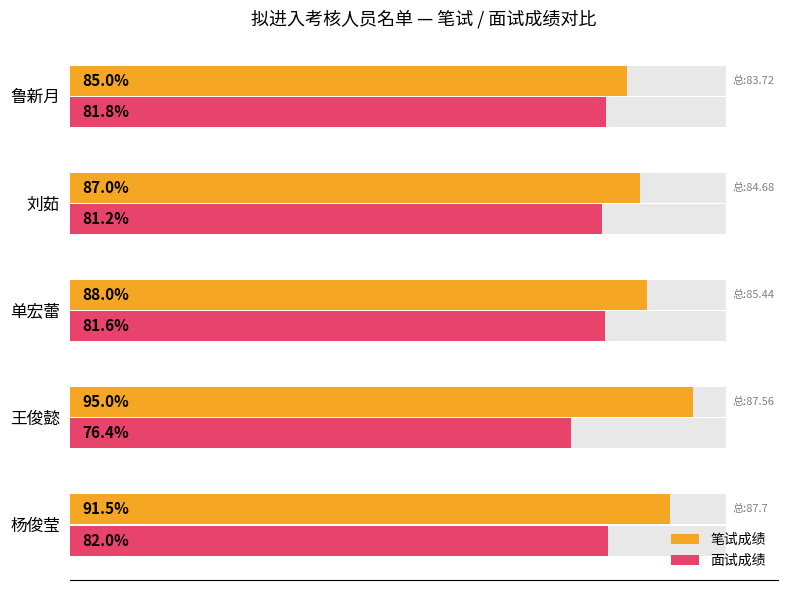

Are the bars horizontal?

Yes